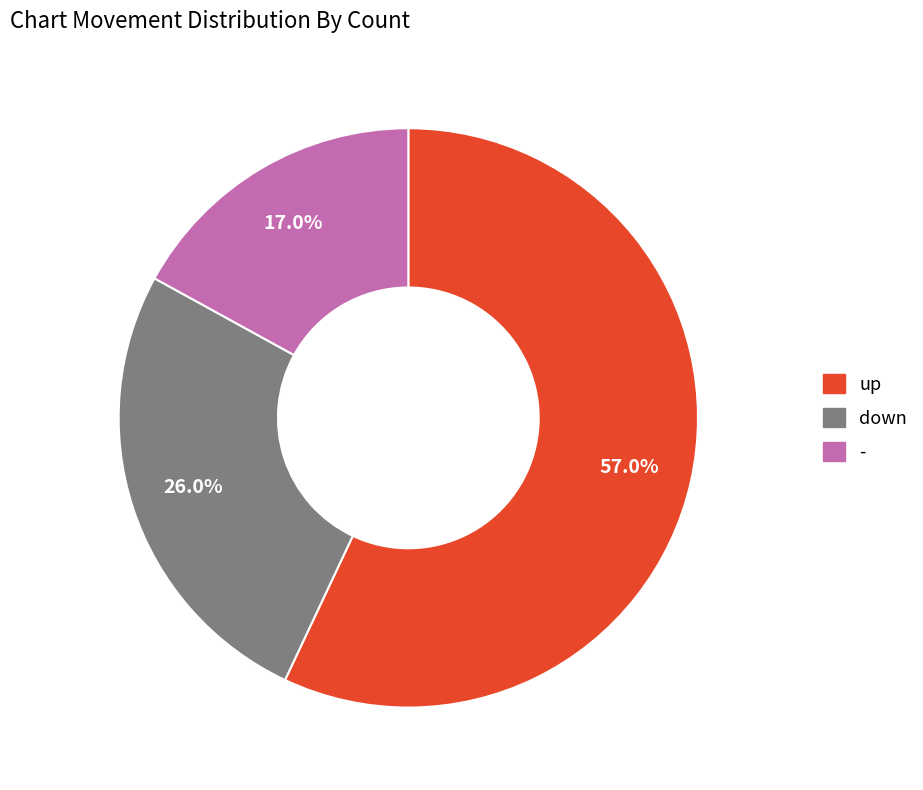

To the nearest percent, what is the combined percentage of down and -?

43%